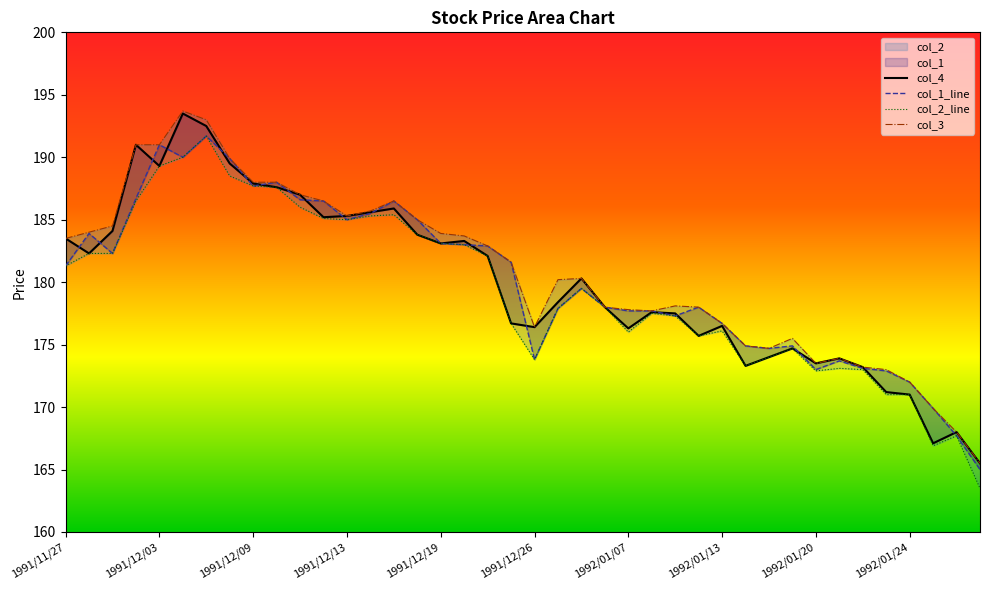

How many categories are shown in the chart?

40